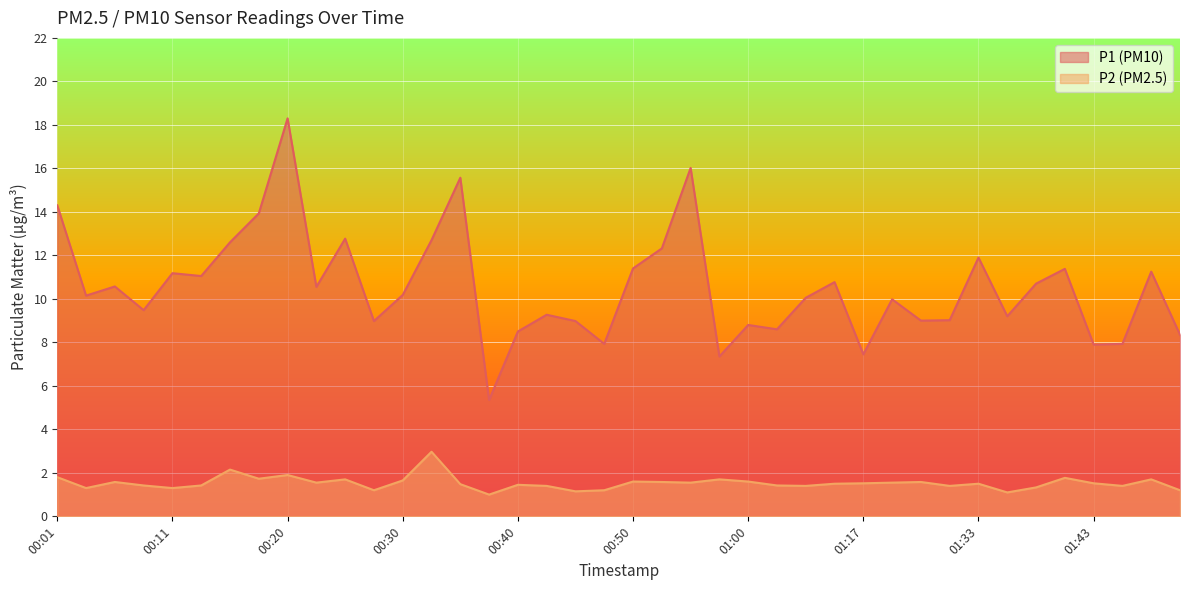

Which series has the widest spread of values?

P1